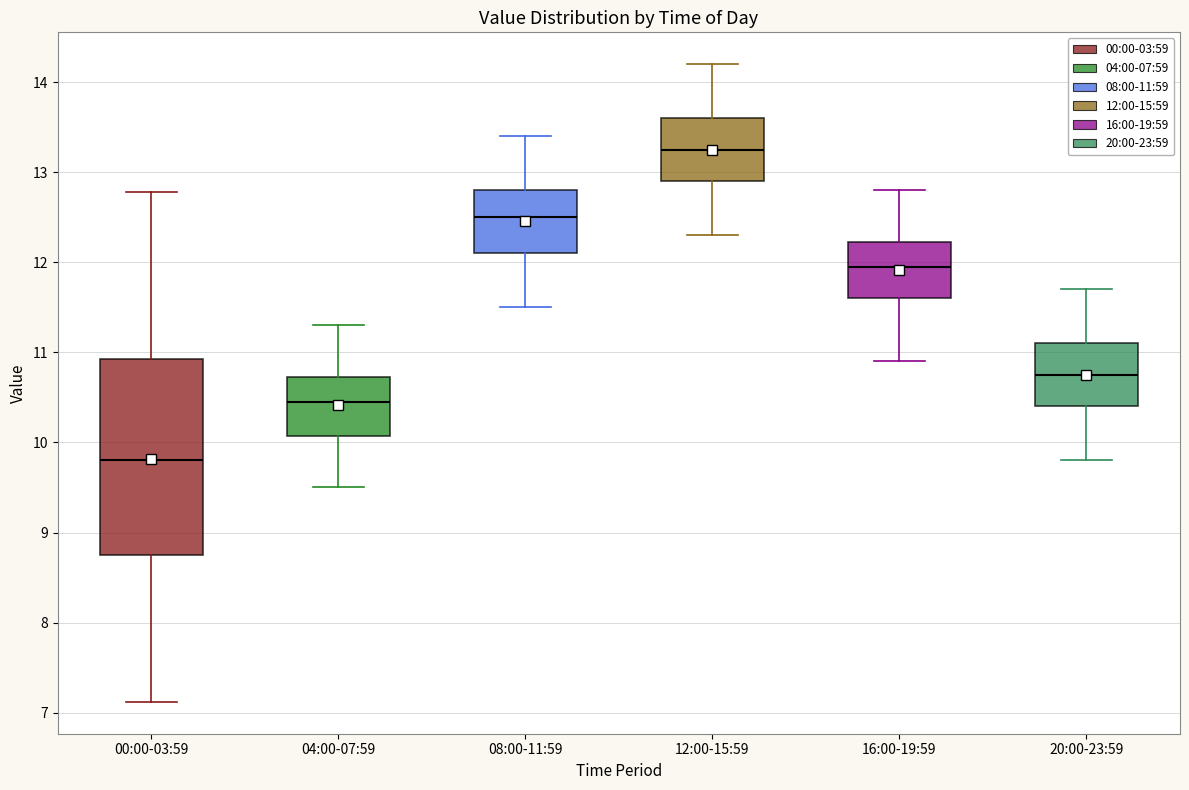

Which box's median line is the lowest?

00:00-03:59